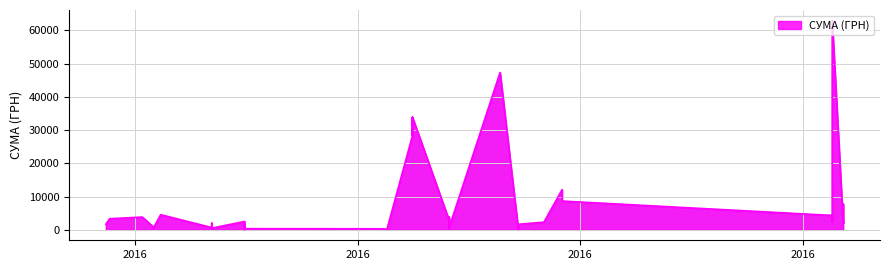

Rank the categories by value from lowest to highest.

01.07.2016, 14.09.2016, 14.09.2016, 14.09.2016, 14.09.2016, 09.08.2016, 08.08.2016, 01.07.2016, 06.06.2016, 22.06.2016, 26.08.2016, 26.08.2016, 22.06.2016, 06.06.2016, 01.07.2016, 14.09.2016, 14.09.2016, 24.05.2016, 12.12.2016, 22.06.2016, 21.09.2016, 09.12.2016, 01.07.2016, 26.08.2016, 26.08.2016, 25.05.2016, 26.08.2016, 26.08.2016, 03.06.2016, 09.12.2016, 08.06.2016, 12.12.2016, 26.09.2016, 26.09.2016, 16.08.2016, 16.08.2016, 16.08.2016, 16.08.2016, 09.09.2016, 09.12.2016